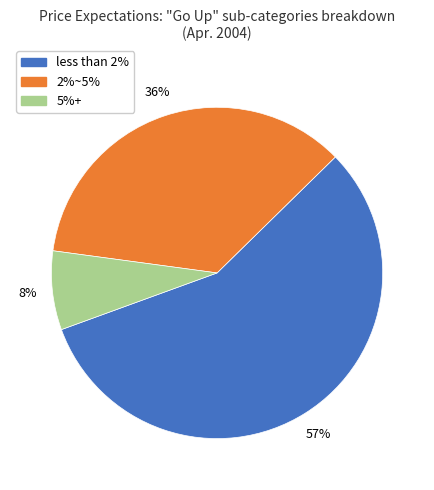

To the nearest percent, what is the difference between the largest and smallest slice percentages?

49%